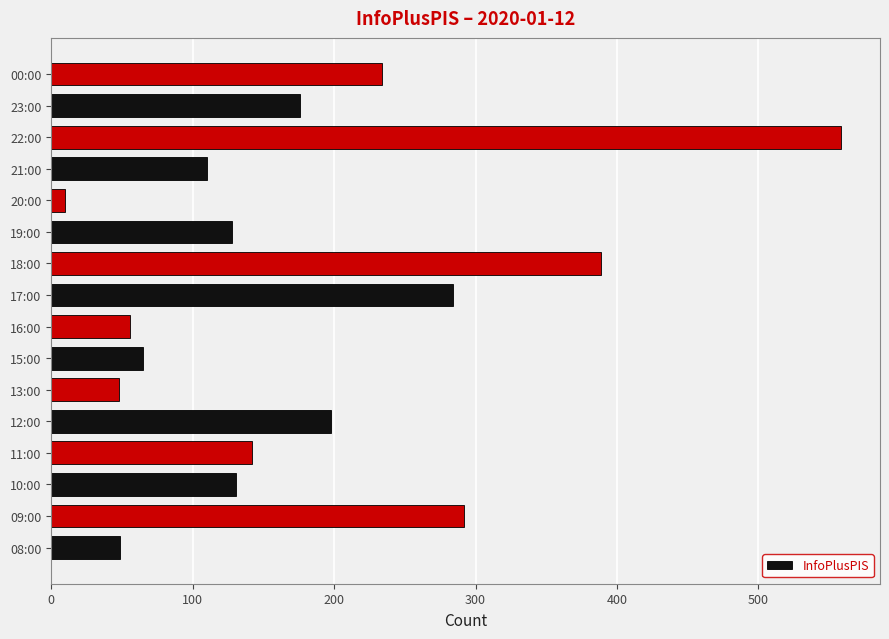

Are the bars horizontal?

Yes